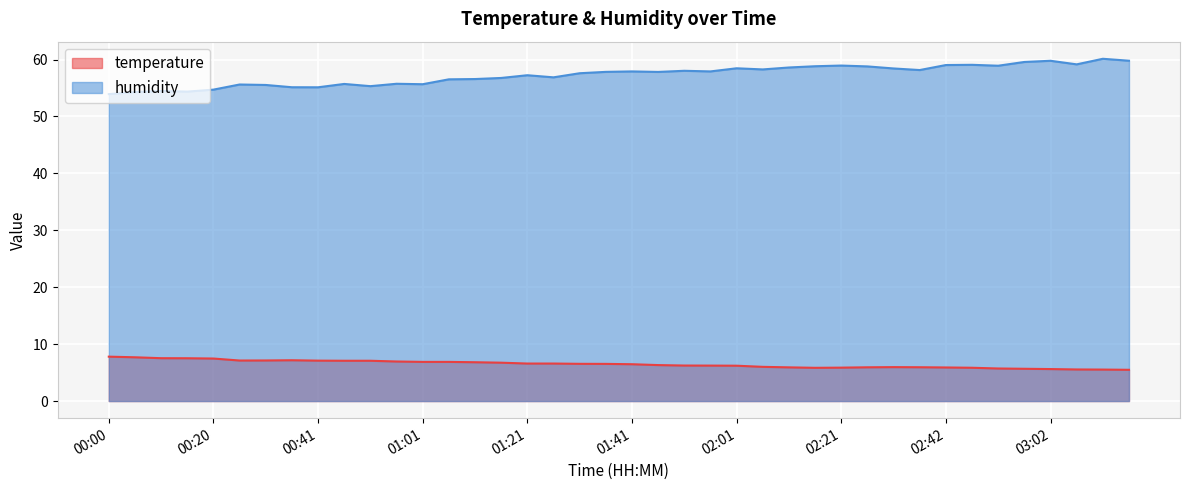

True or false: temperature and humidity intersect in this chart.

False